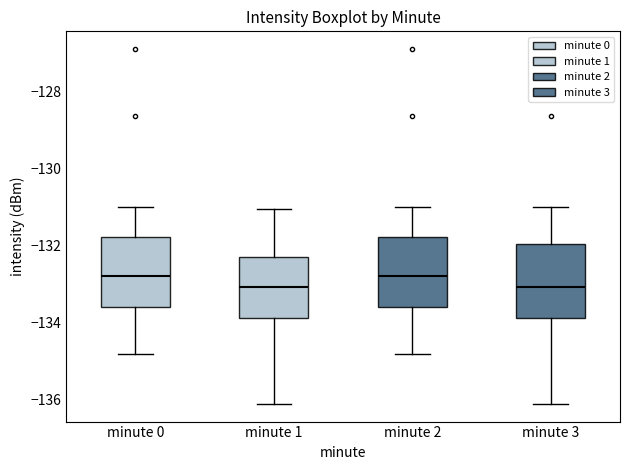

Reading left to right, transcribe this box plot: for each box, give where its median line is, the range the box spans, and where its two whiskers end, as read against the y-axis. The values are not printed on the chart, so give them approximately, as read against the axis.

minute 0: median -132.8, box -133.6 to -131.8, whiskers -134.8 to -131.0
minute 1: median -133.0, box -133.8 to -132.2, whiskers -136.2 to -131.0
minute 2: median -132.8, box -133.6 to -131.8, whiskers -134.8 to -131.0
minute 3: median -133.0, box -134.0 to -132.0, whiskers -136.2 to -131.0